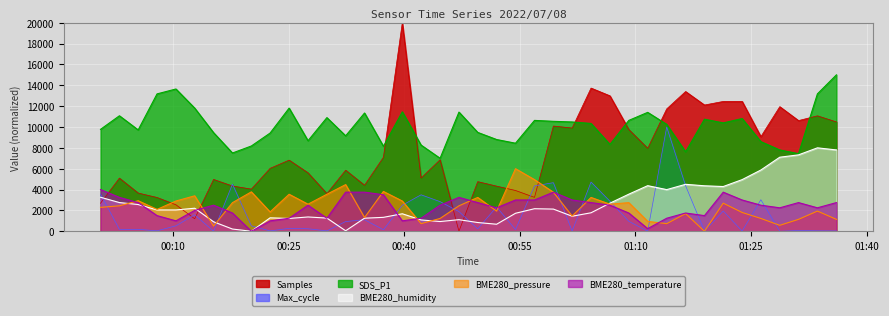

Between 2022/07/08 01:09:08 and 2022/07/08 00:05:29, which is larger?

2022/07/08 01:09:08